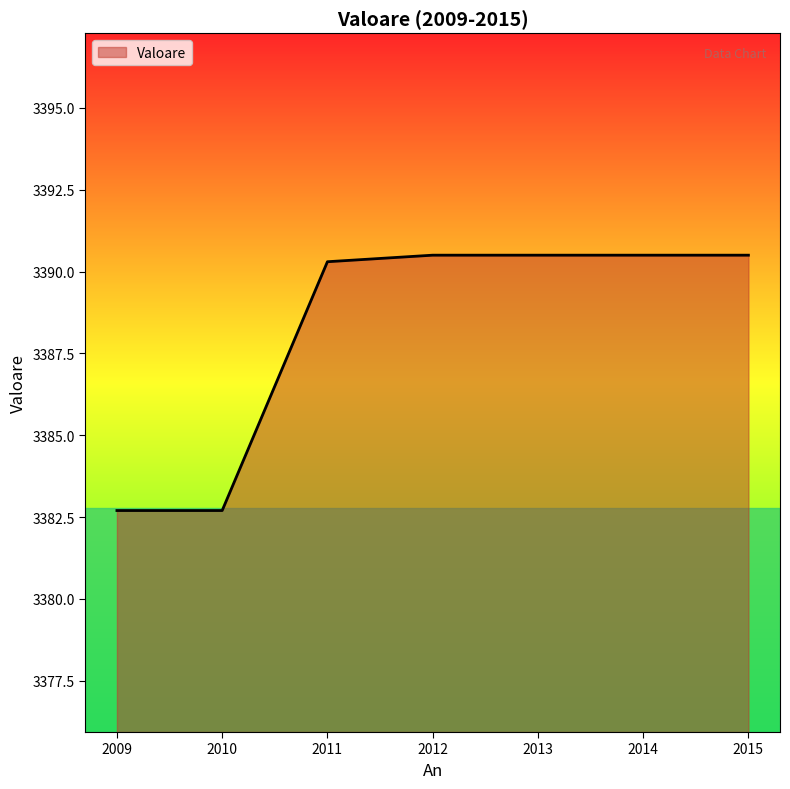

Approximately how many times larger is the value at 2015 compared to 2013?

1.0